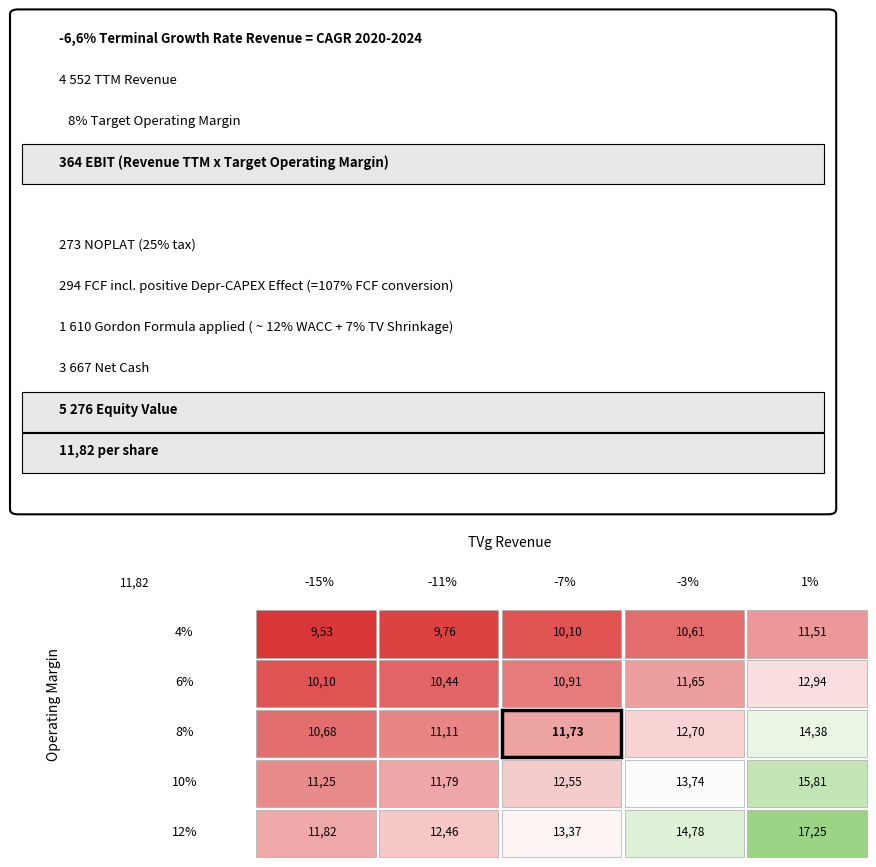

What is the greatest value displayed?

17.2